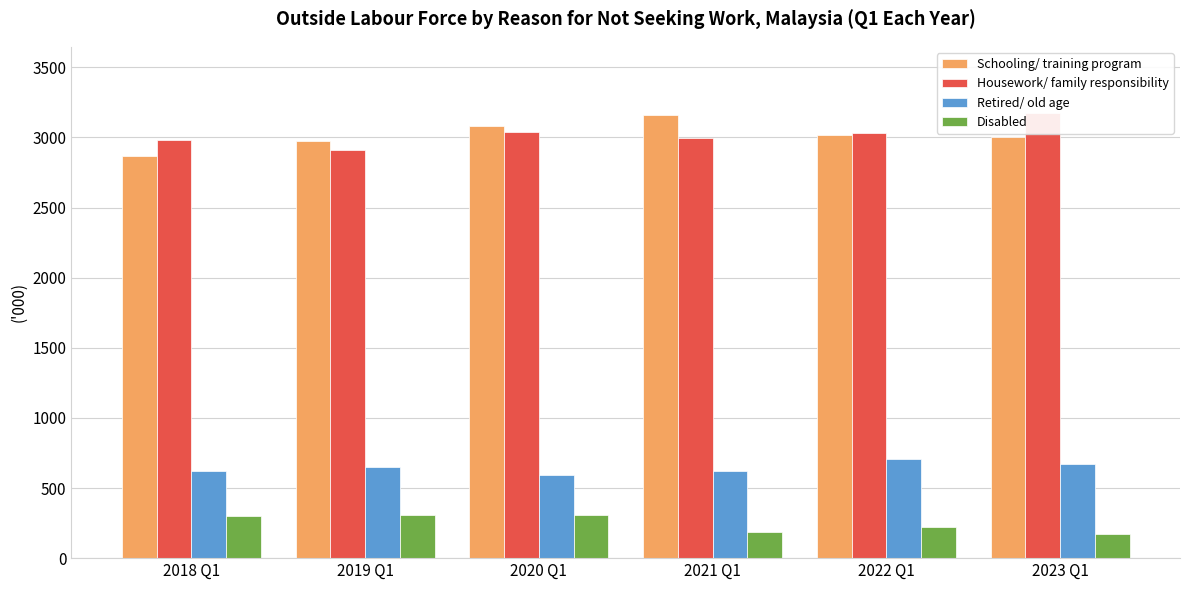

Which series has the widest spread of values?

Schooling/ training program